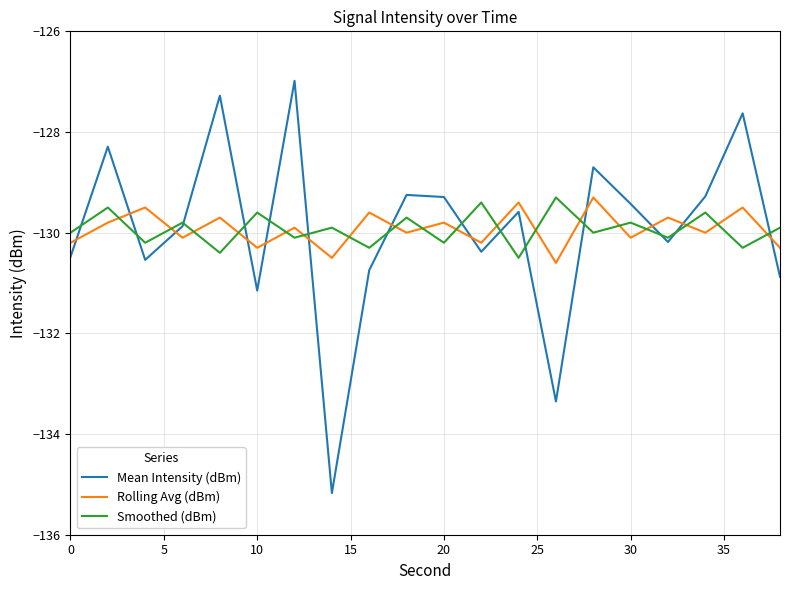

List the series in order of their overall mean, lowest first.

Smoothed (dBm), Rolling Avg (dBm), Mean Intensity (dBm)